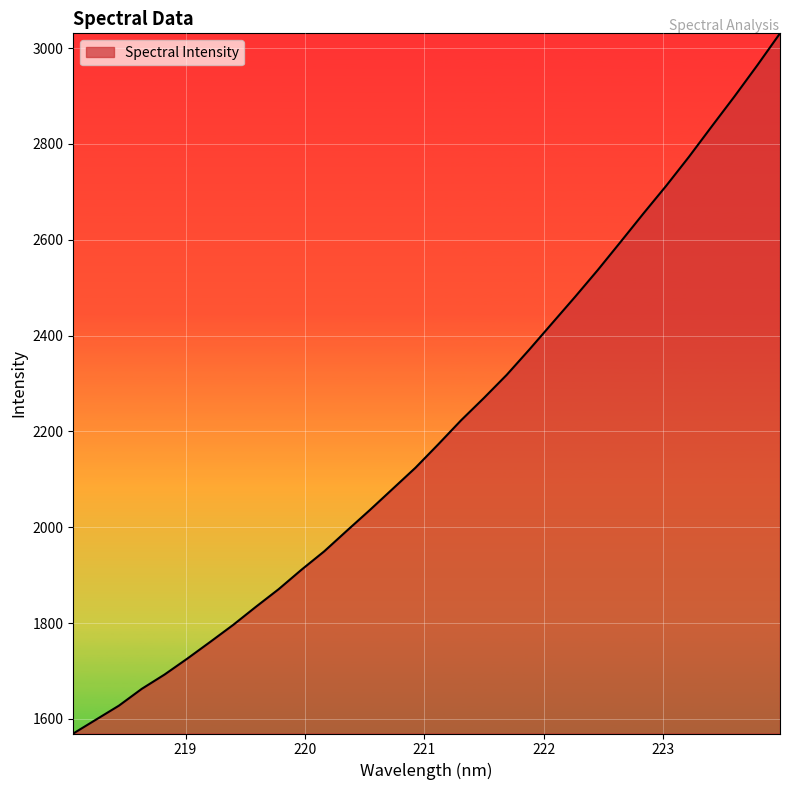

What is the difference between the maximum and minimum values?

1461.6